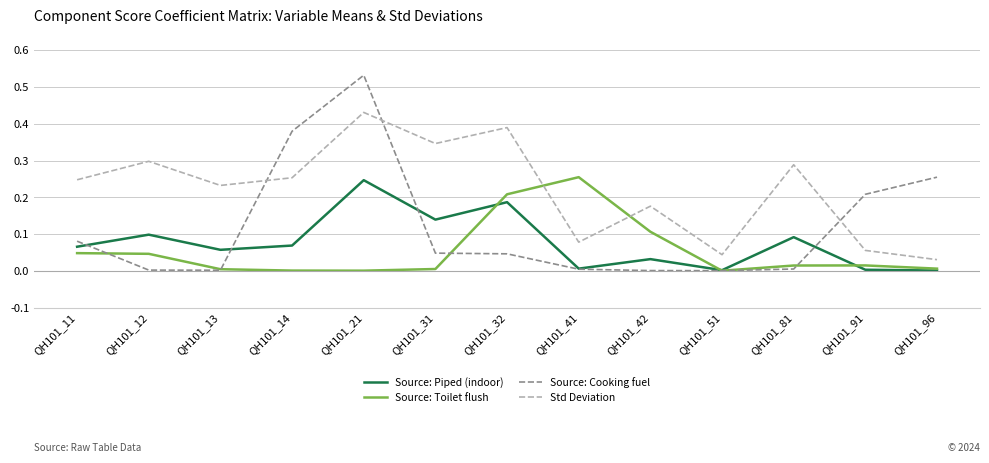

At how many categories does at least one series exceed 0?

13